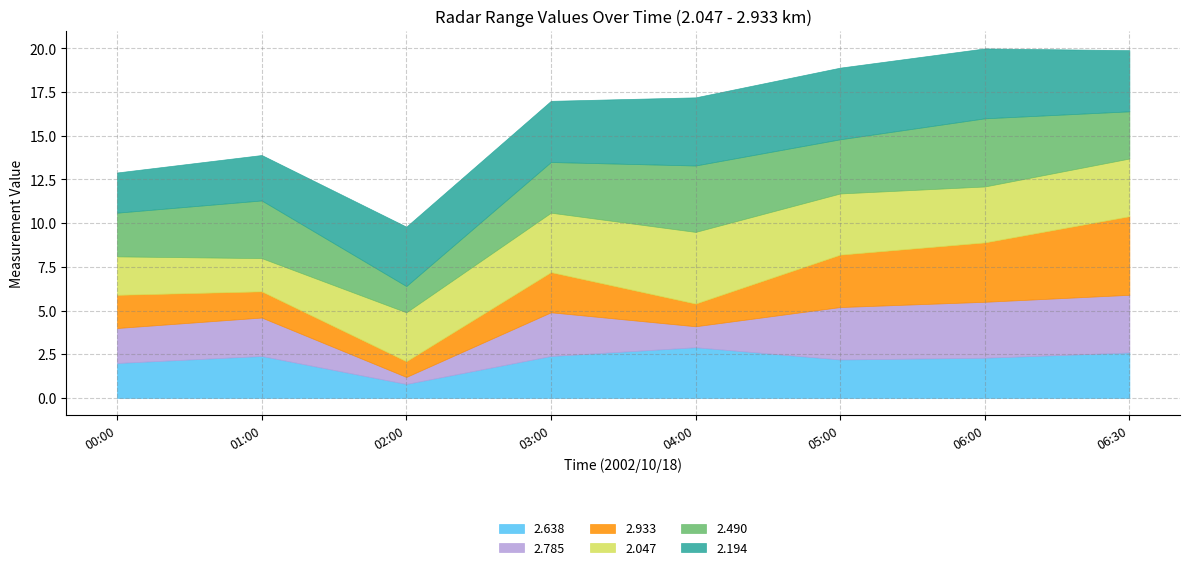

Between 2002/10/18 02:00 and 2002/10/18 06:30, which series saw the biggest shift?

2.933